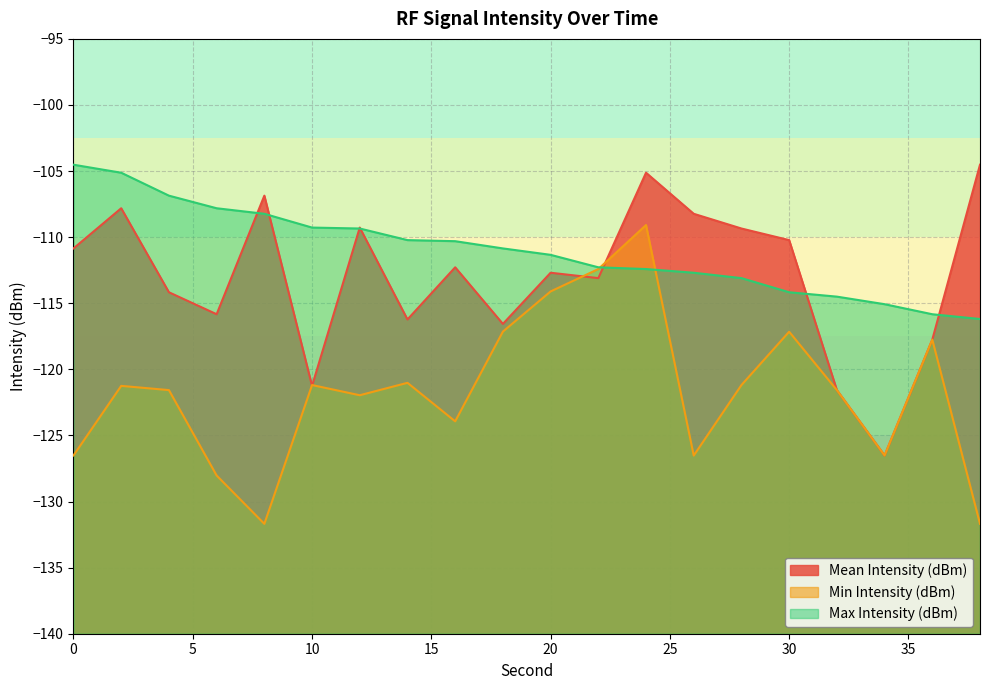

How many data points does each series have?

20